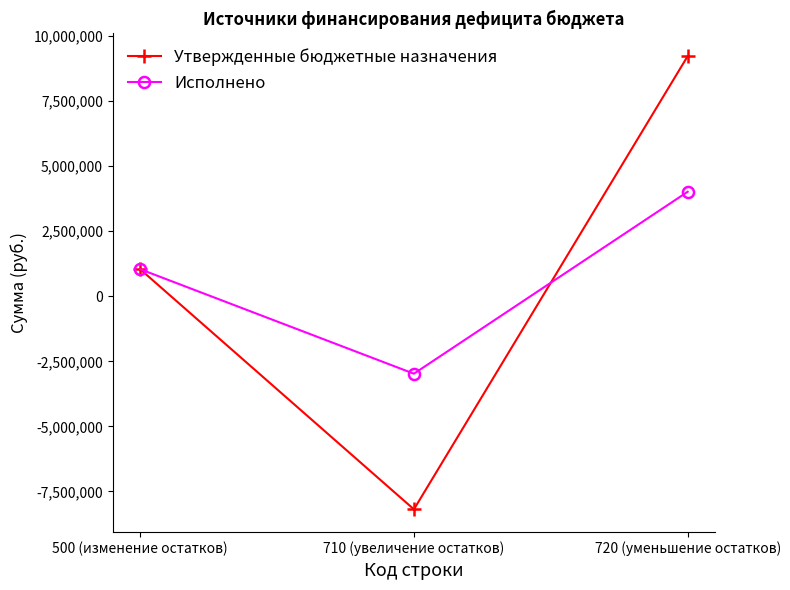

What is the label of the 3rd point from the right?

500 (изменение остатков)